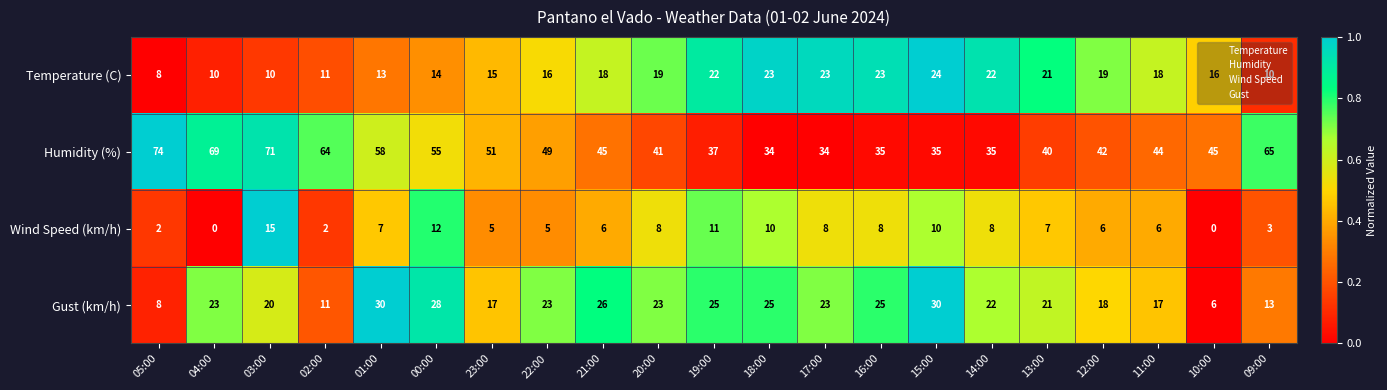

List the series in order of their peak value, highest first.

Humidity (%), Gust (km/h), Temperature (C), Wind Speed (km/h)